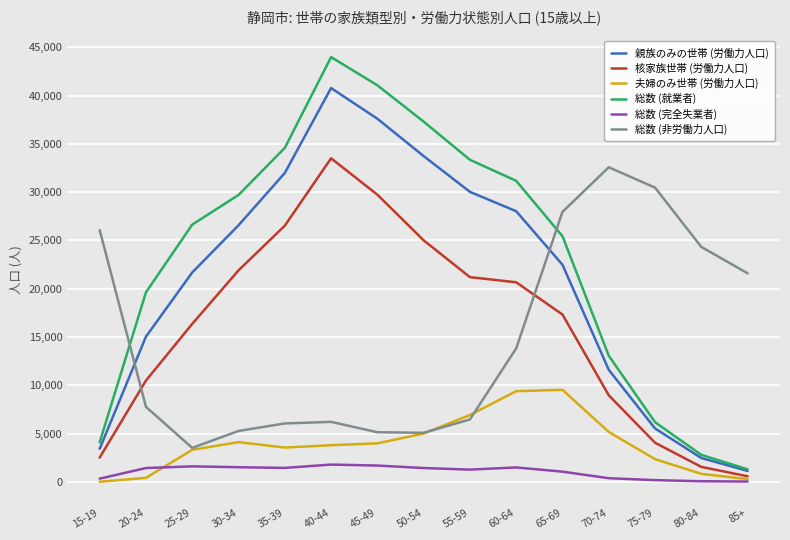

What is the difference between the second highest and second lowest values in the 総数 (就業者) series?

38276